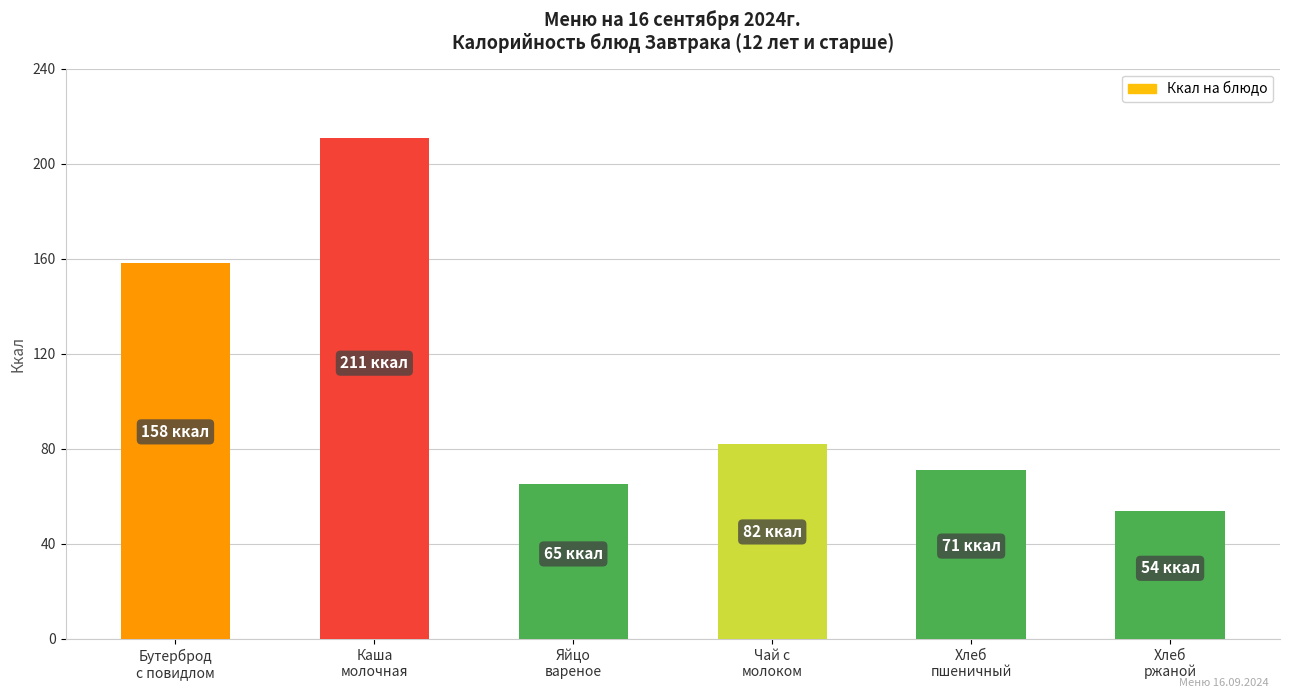

The value at Хлеб
пшеничный is 28.9. True or false?

False